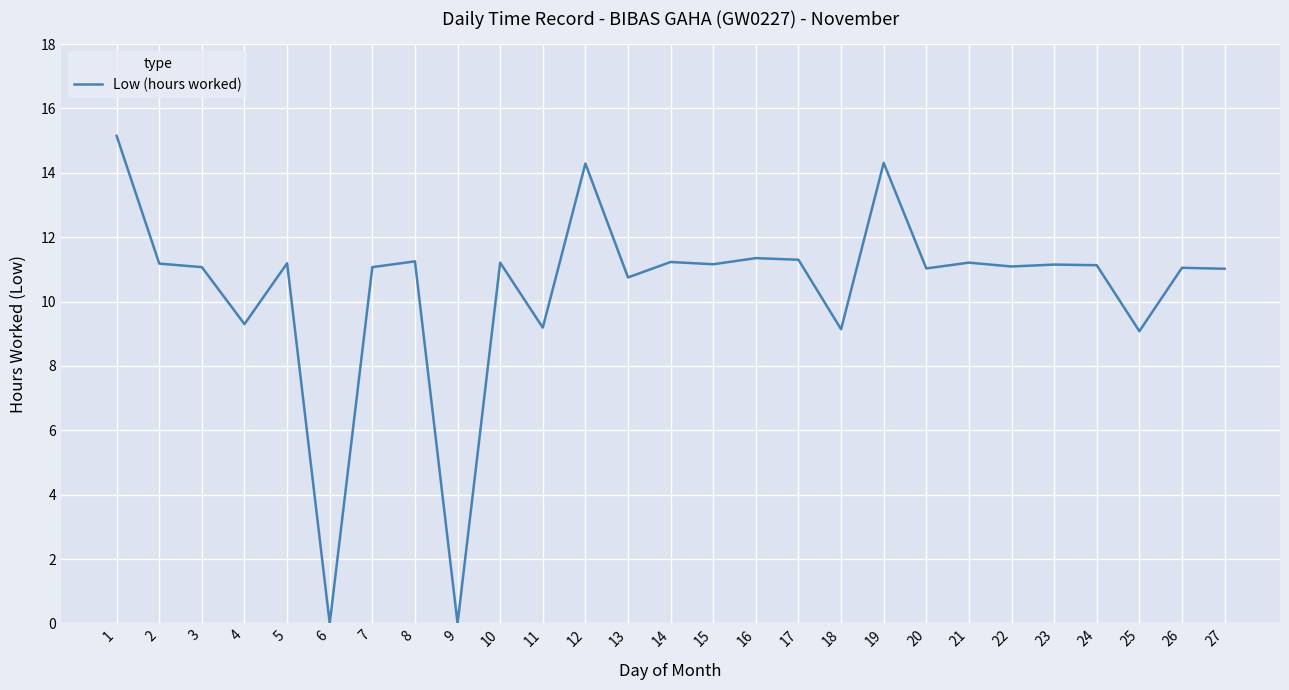

What is the ratio of the value at 19 to the value at 7?

1.3